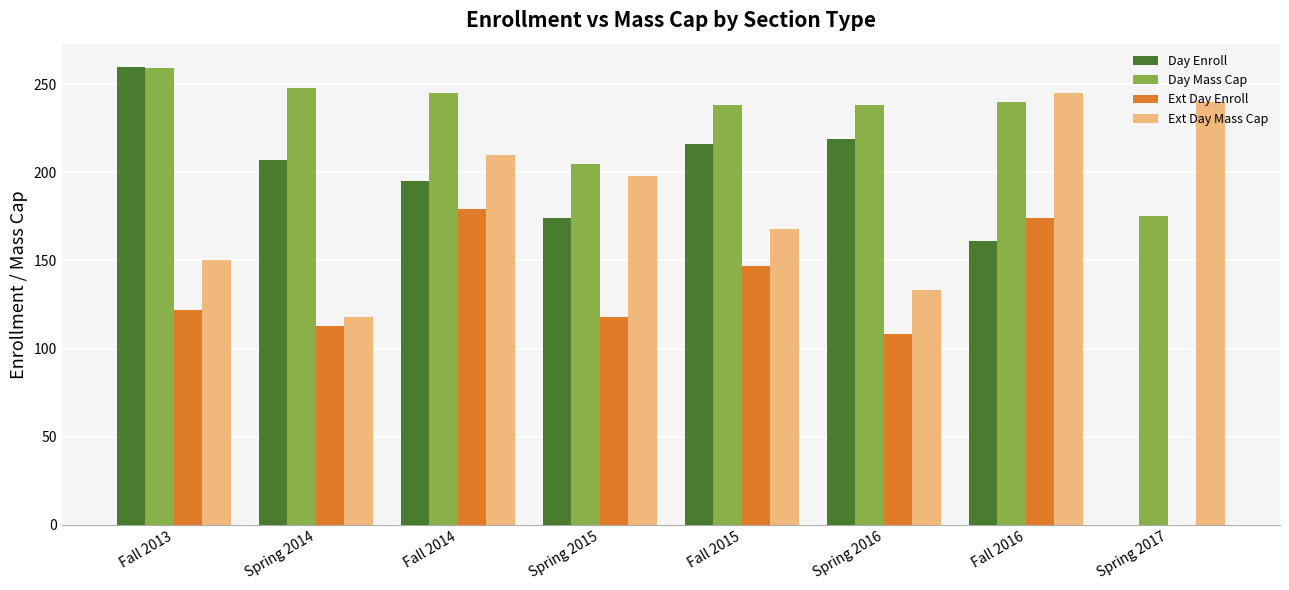

What is the sum of the Day Enroll values at Spring 2016 and Fall 2013?

479